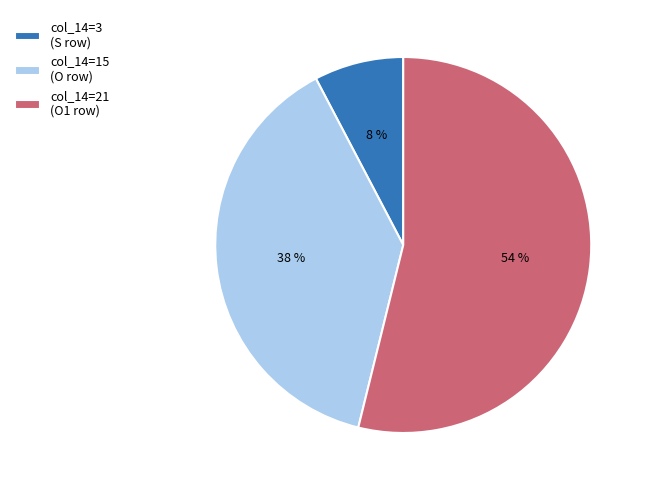

Which slice represents more than half of the pie?

col_14=21 (O1 row)